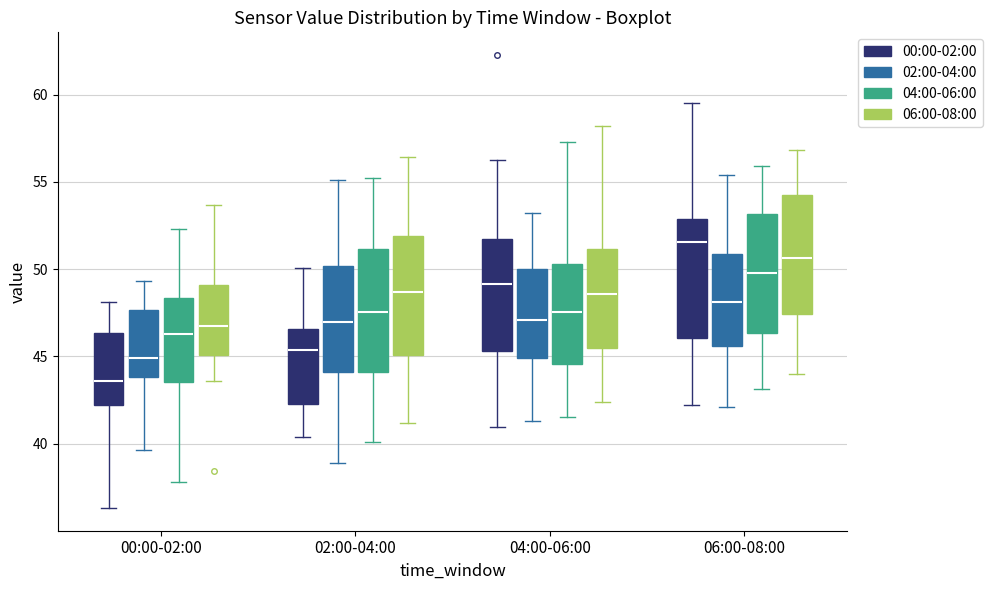

Where is the upper edge of the box for 06:00-08:00 (06:00-08:00) on the y-axis? The values are not printed on the chart, so give them approximately, as read against the axis.

54.0